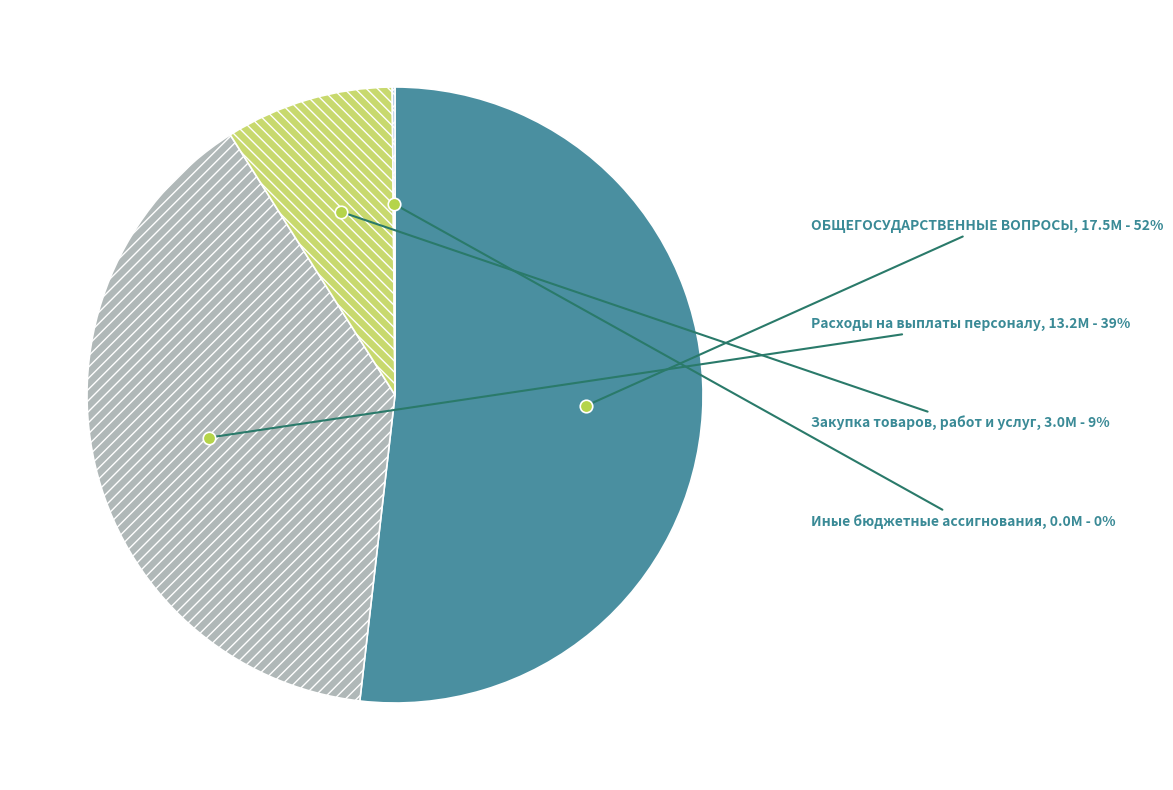

Is there any slice that represents more than half of the pie?

Yes